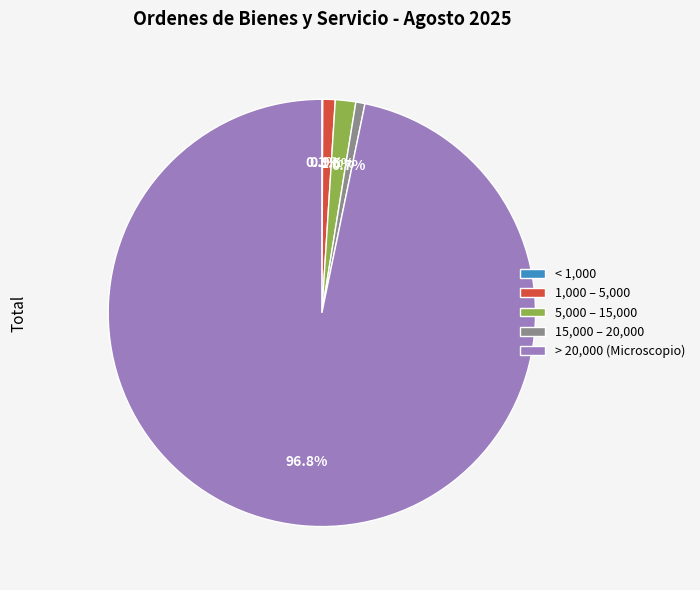

Which slice is the largest?

> 20,000 (Microscopio)